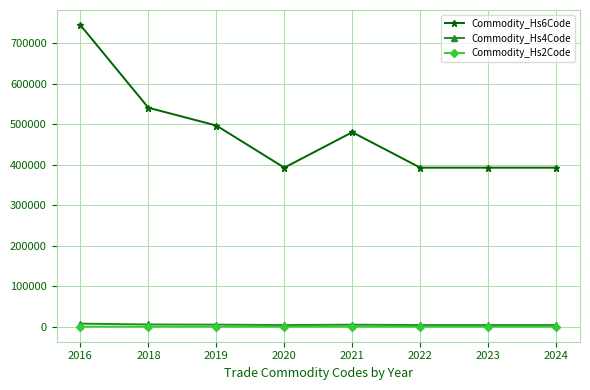

True or false: Commodity_Hs6Code and Commodity_Hs2Code intersect in this chart.

False